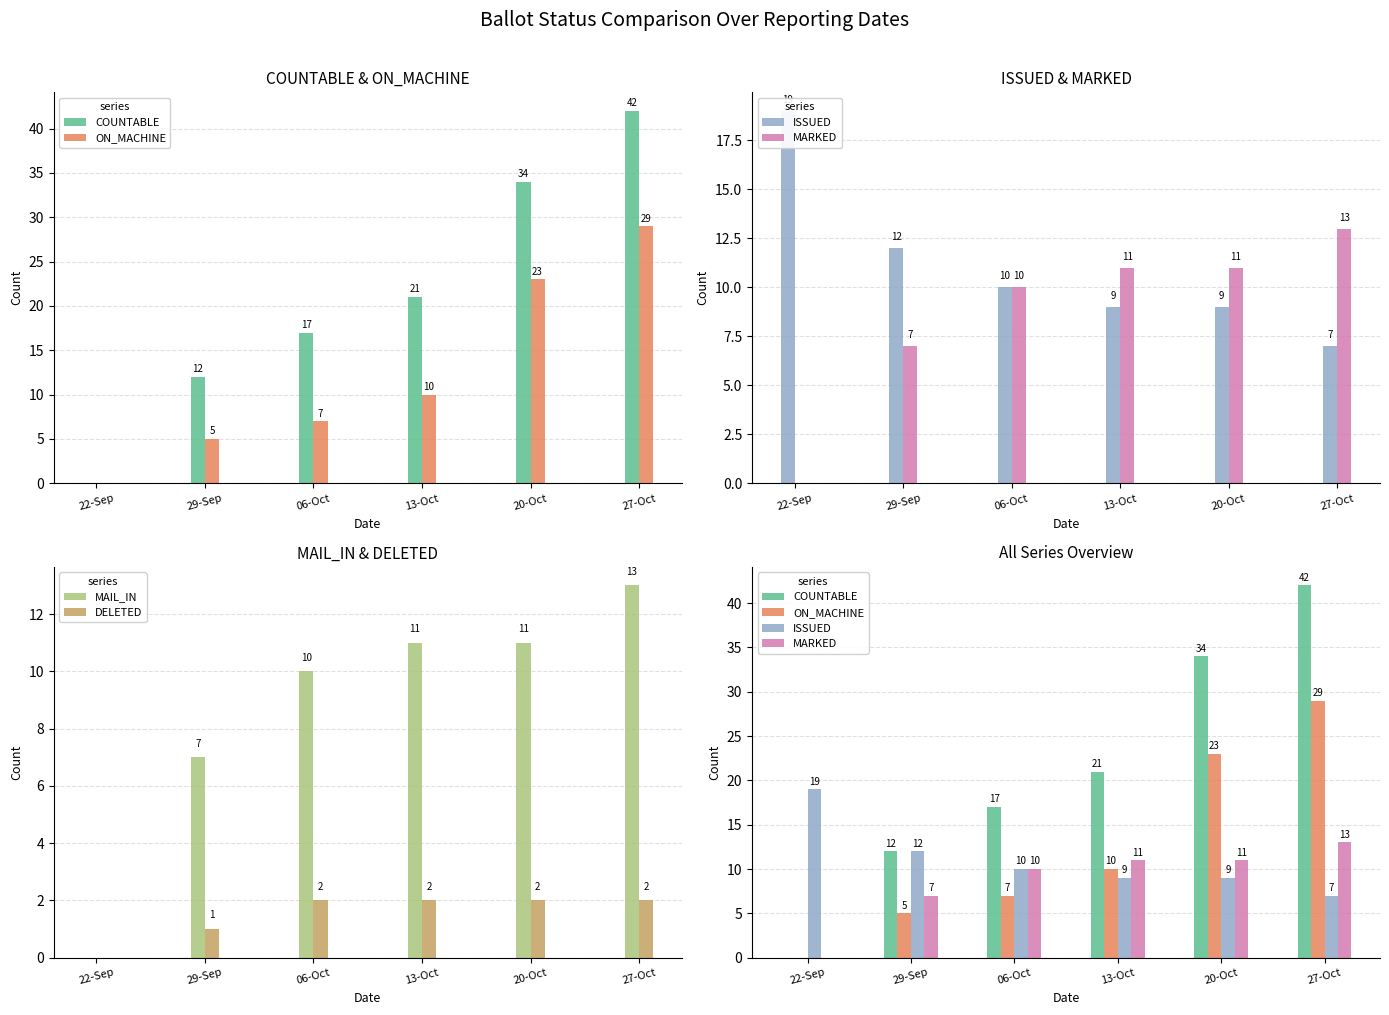

What is the average value of the DELETED series?

2